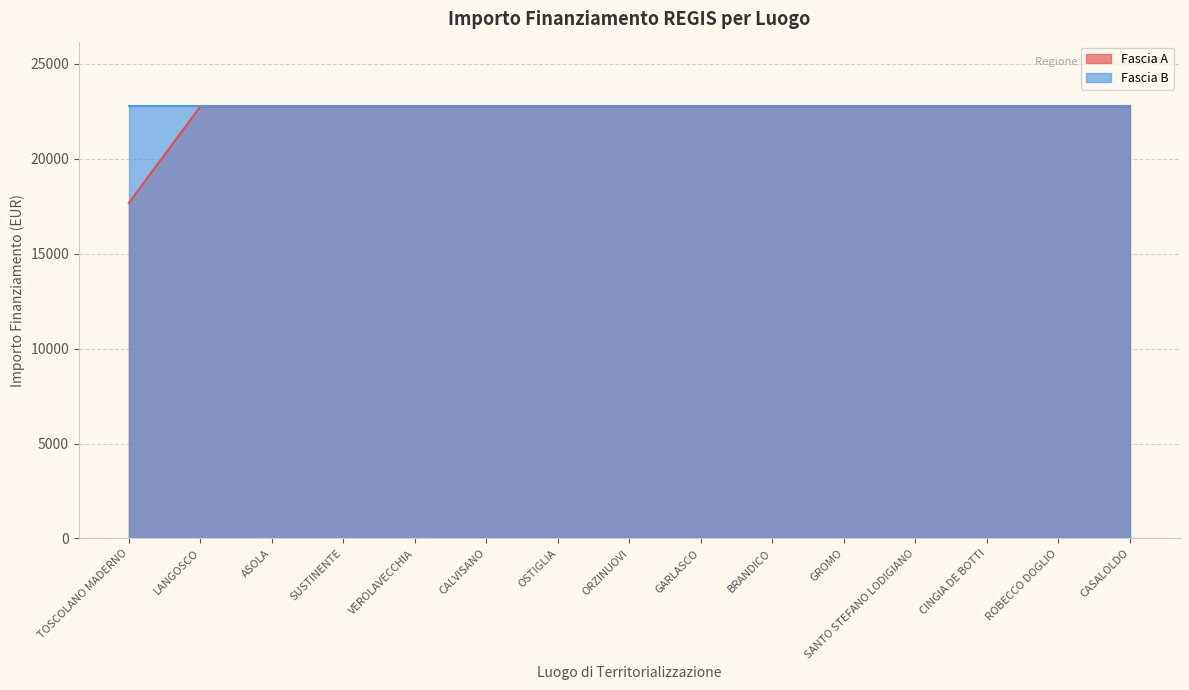

At which label is the value closest to 20212?

TOSCOLANO MADERNO